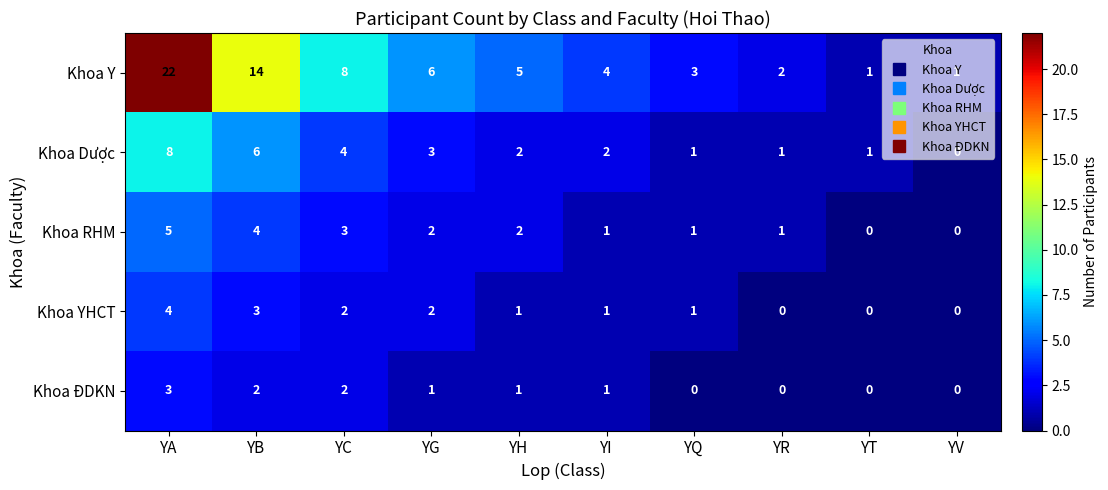

Where is Khoa Dược nearest to the value 4?

YC